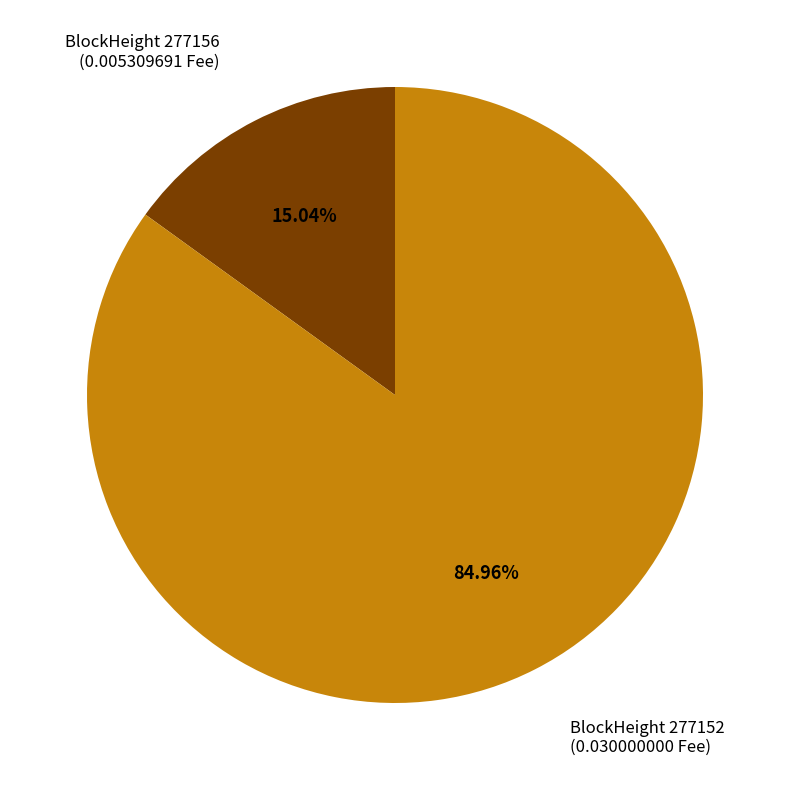

Does any single category account for the majority?

Yes